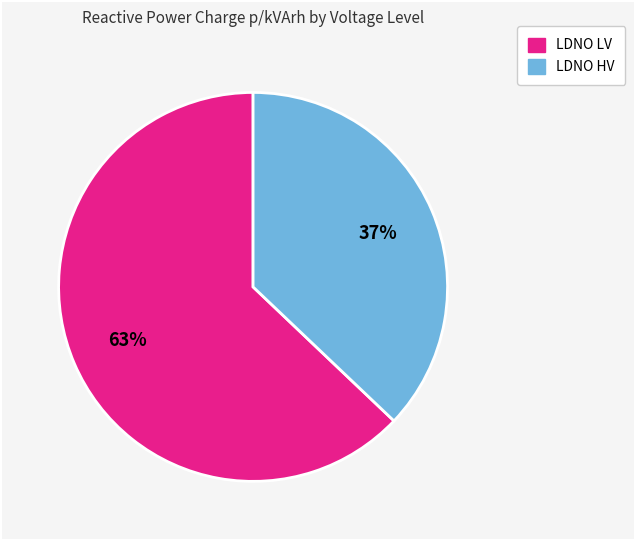

Count the number of slices in the pie.

2